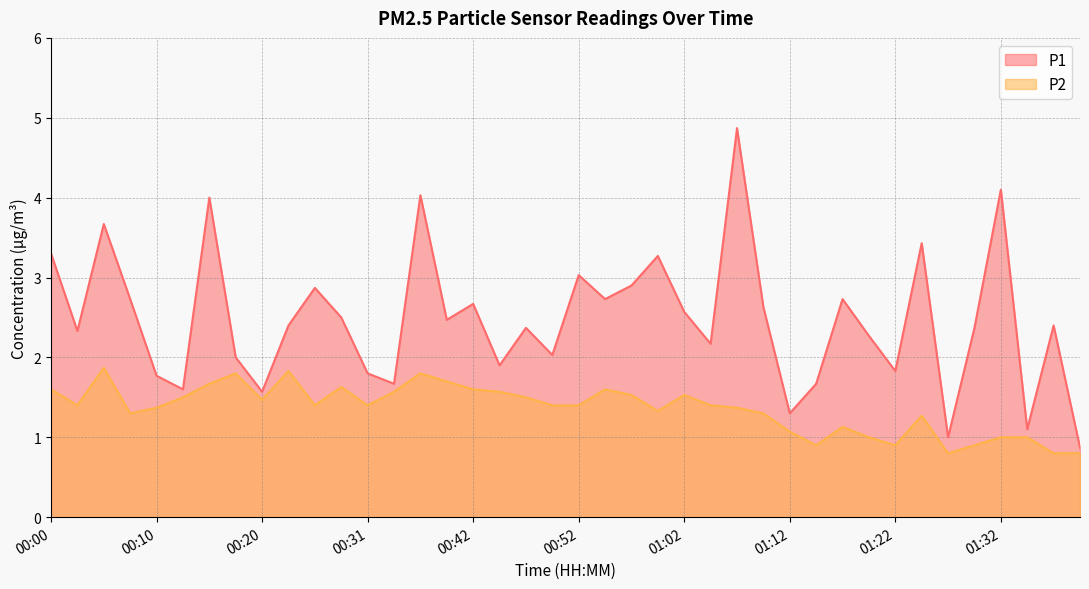

Rank the series by their maximum value, from lowest to highest.

P2, P1